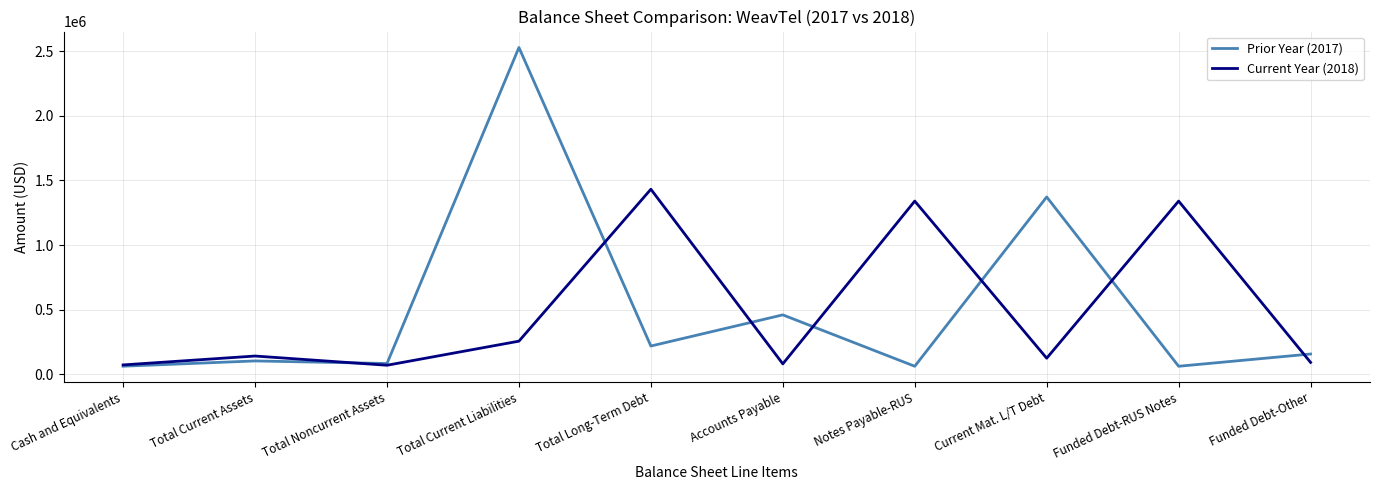

Which series has the widest spread of values?

Prior Year (2017)